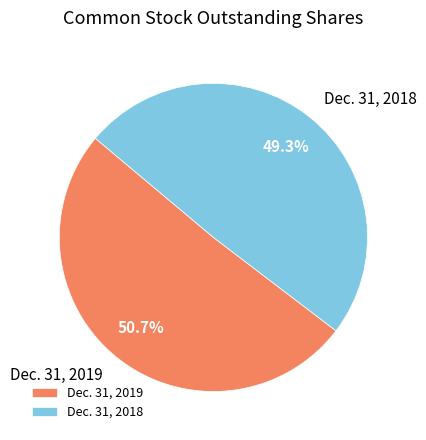

What is the majority slice?

Dec. 31, 2019